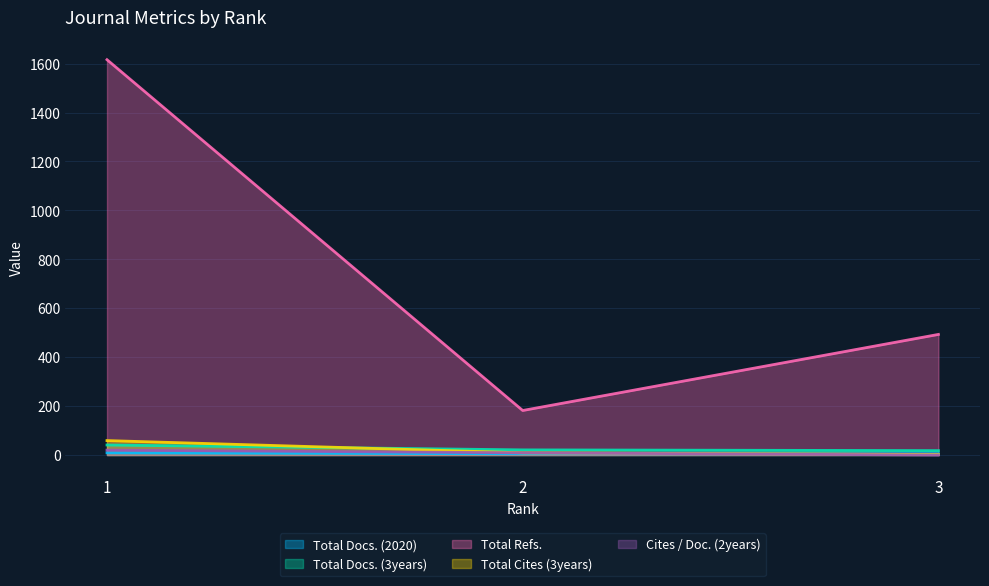

What are all the series names shown in the legend?

Total Docs. (2020), Total Docs. (3years), Total Refs., Total Cites (3years), Cites / Doc. (2years)